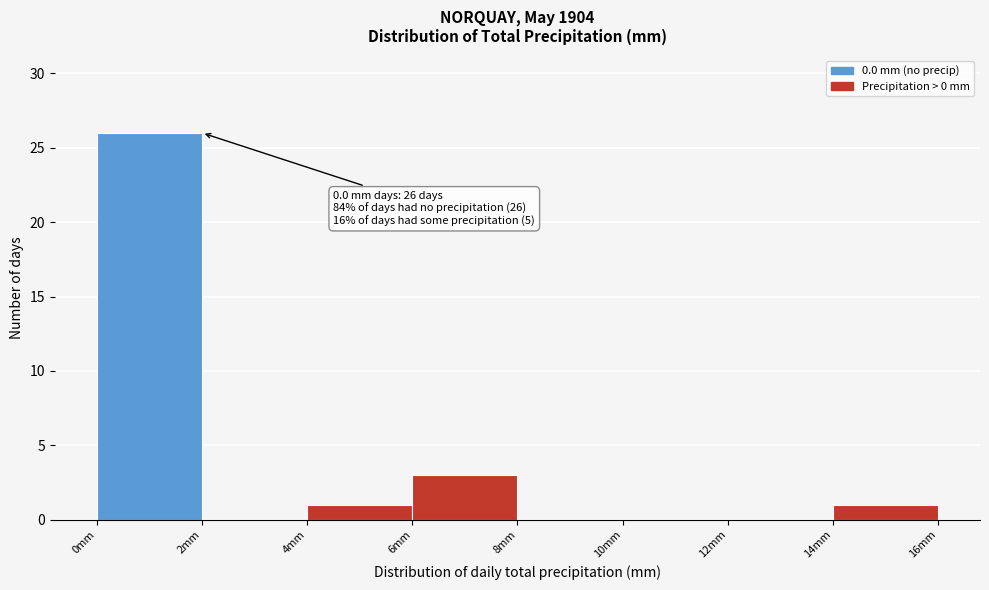

Which range on the x-axis has the tallest bar?

0 to 2